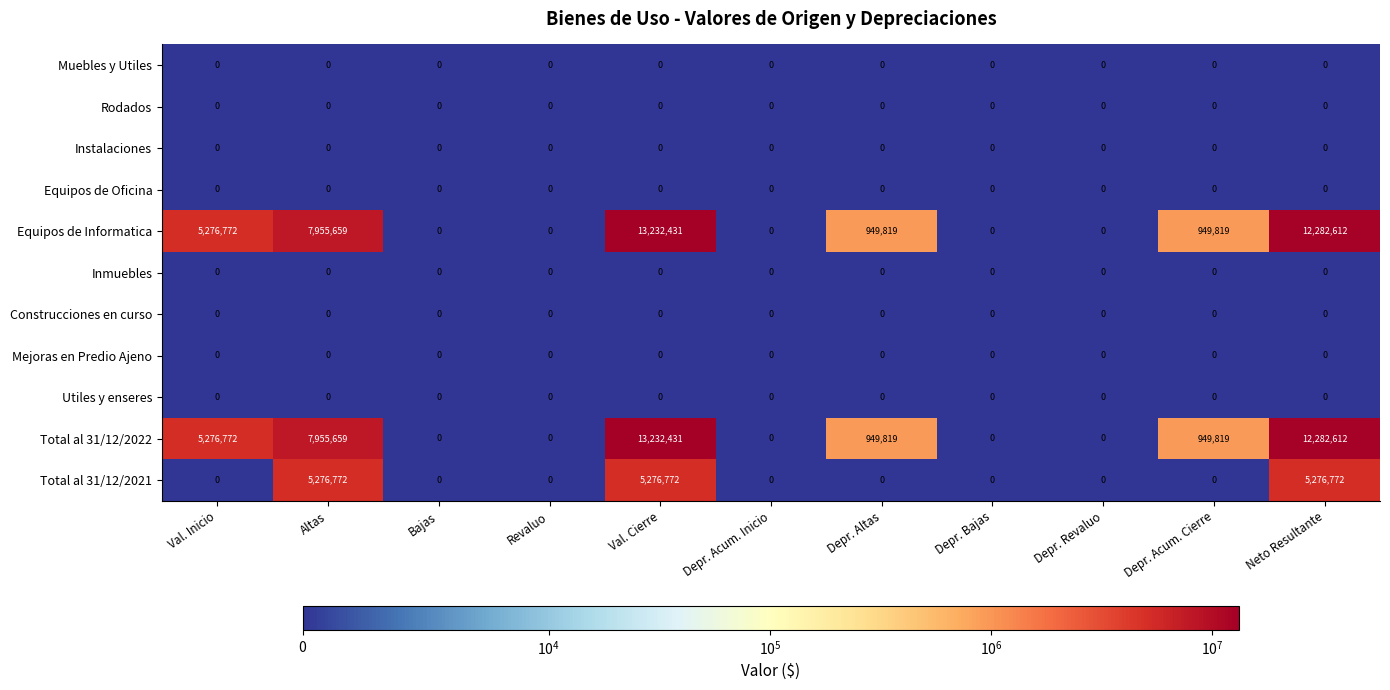

What is the difference between the maximum and minimum values in the Equipos de Informatica series?

13232431